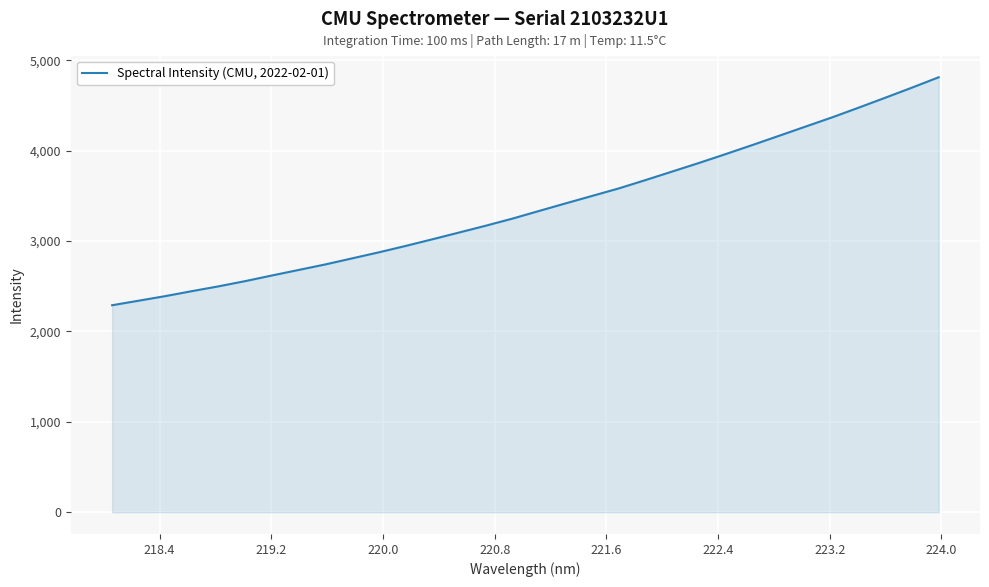

What is the maximum value shown in the chart?

4810.9